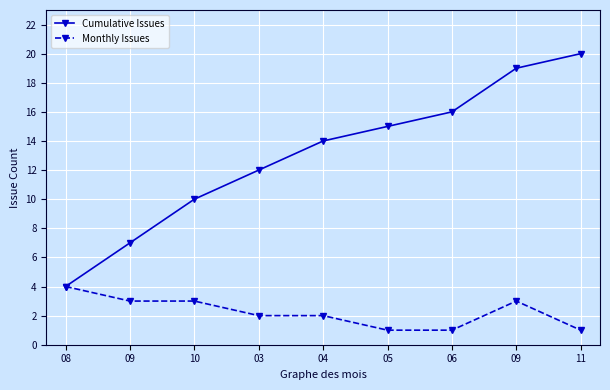

What are all the series names shown in the legend?

Cumulative Issues, Monthly Issues